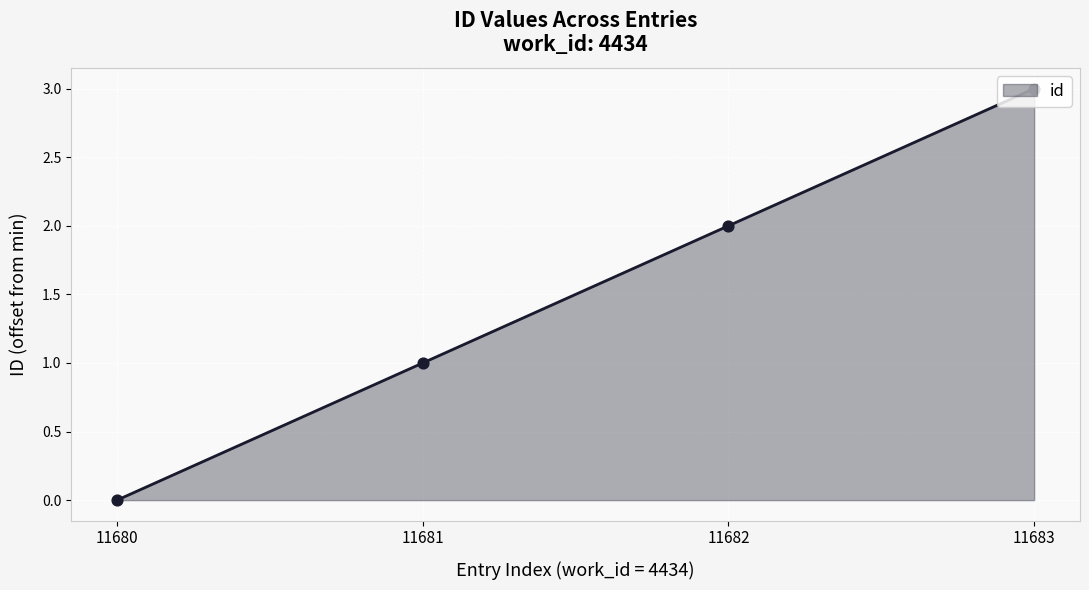

What is the change in value from 11682 to 11683?

+1